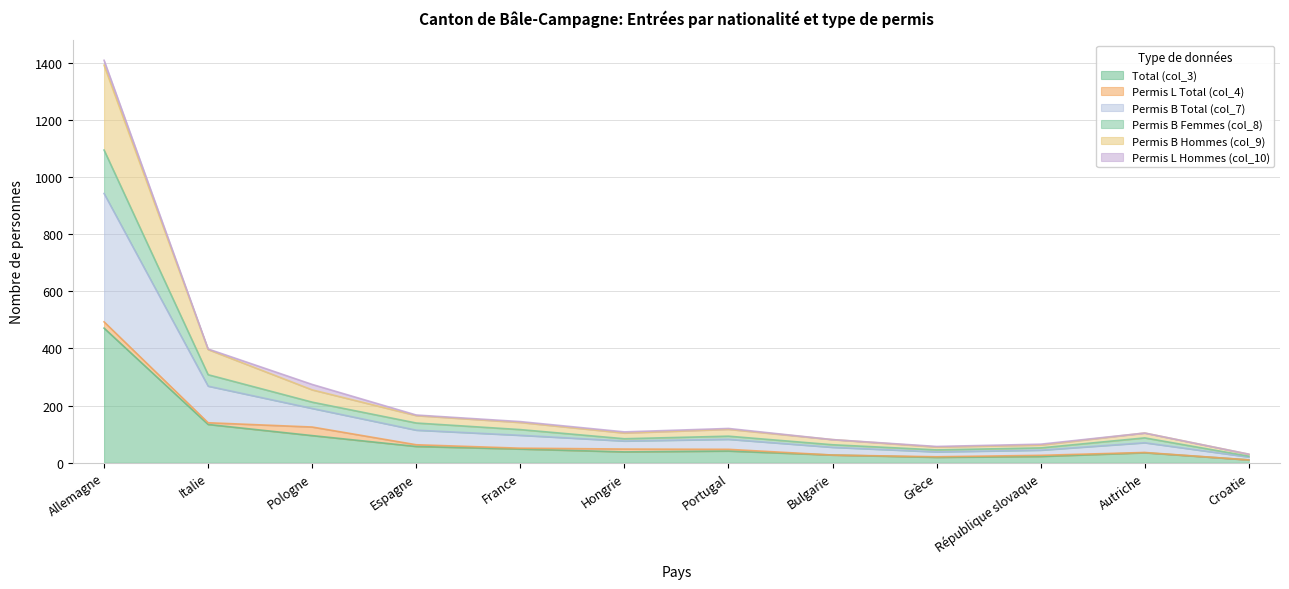

True or false: Total (col_3) has a value of 471 at Allemagne.

True